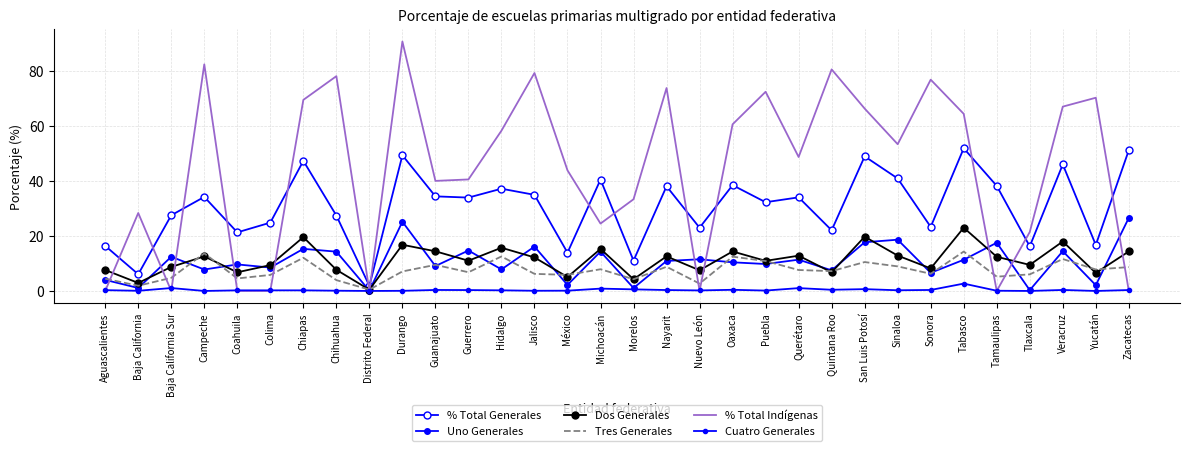

Between which two adjacent categories do % Total Indígenas and % Total Generales first intersect?

Aguascalientes and Baja California